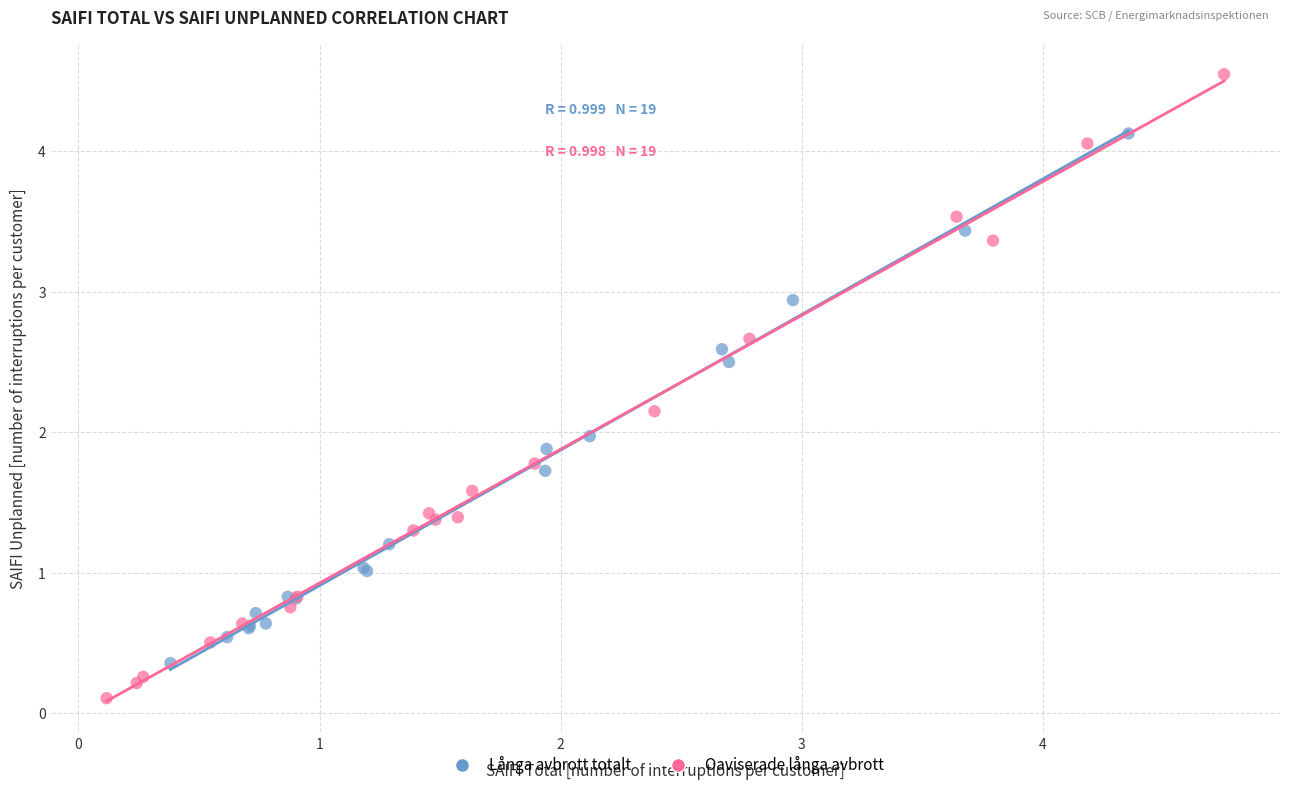

Which series contains the highest Y value?

Oaviserade långa avbrott